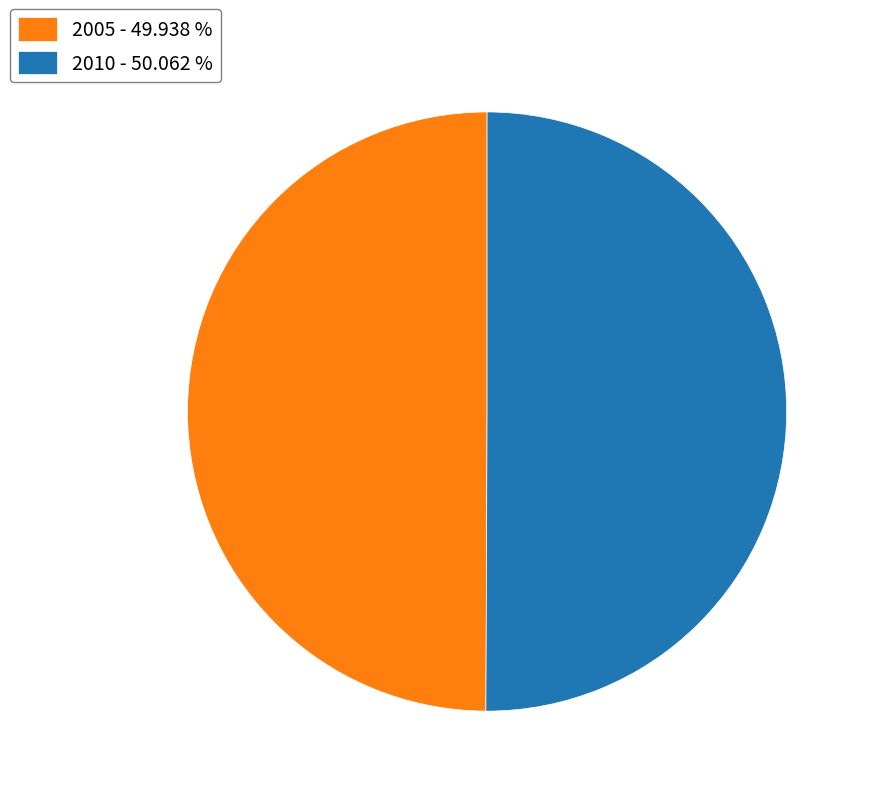

Do 2005 - 49.938 % and 2010 - 50.062 % together represent more than half of the pie?

Yes